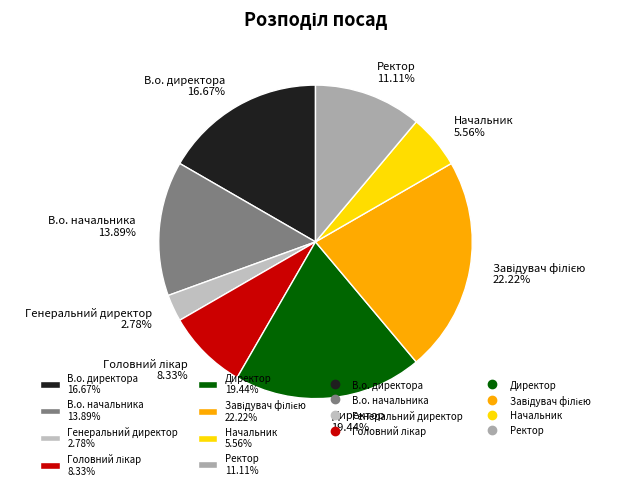

Does Генеральний директор 2.78% account for over 50% of the chart?

No